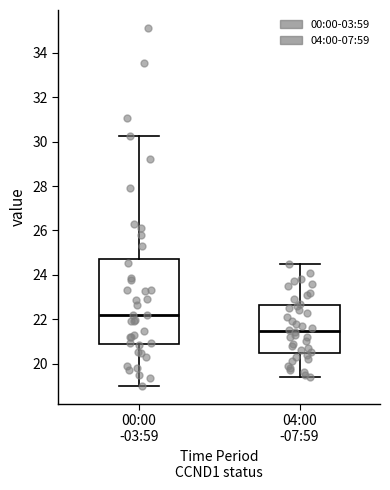

Which box's median line is the highest?

00:00 -03:59